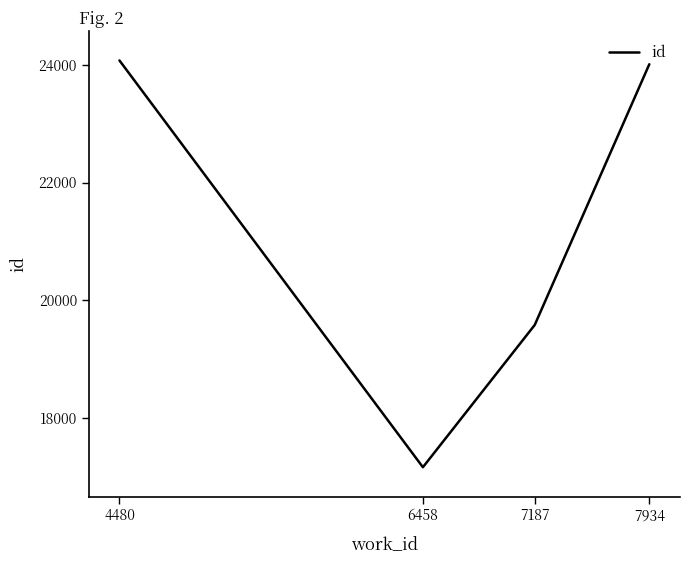

Is this an area chart (filled region under the line)?

No